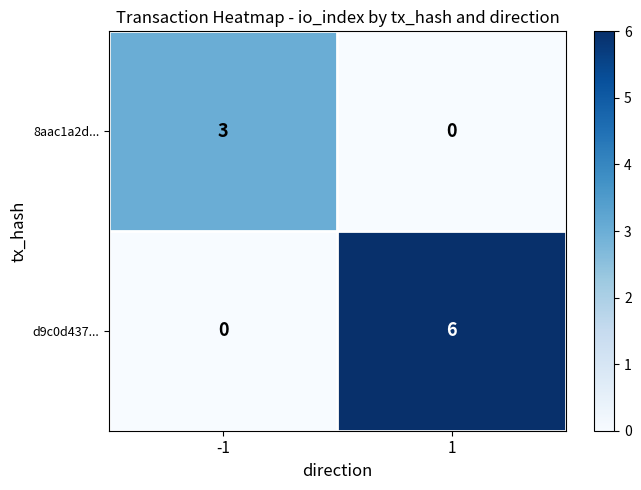

True or false: 8aac1a2d... has a value of 5 at -1.

False